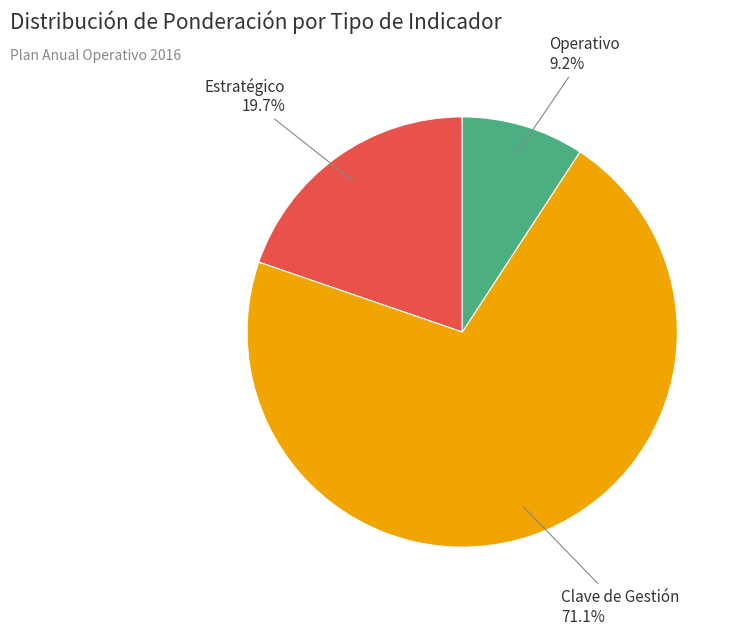

Is there a majority slice in this chart?

Yes